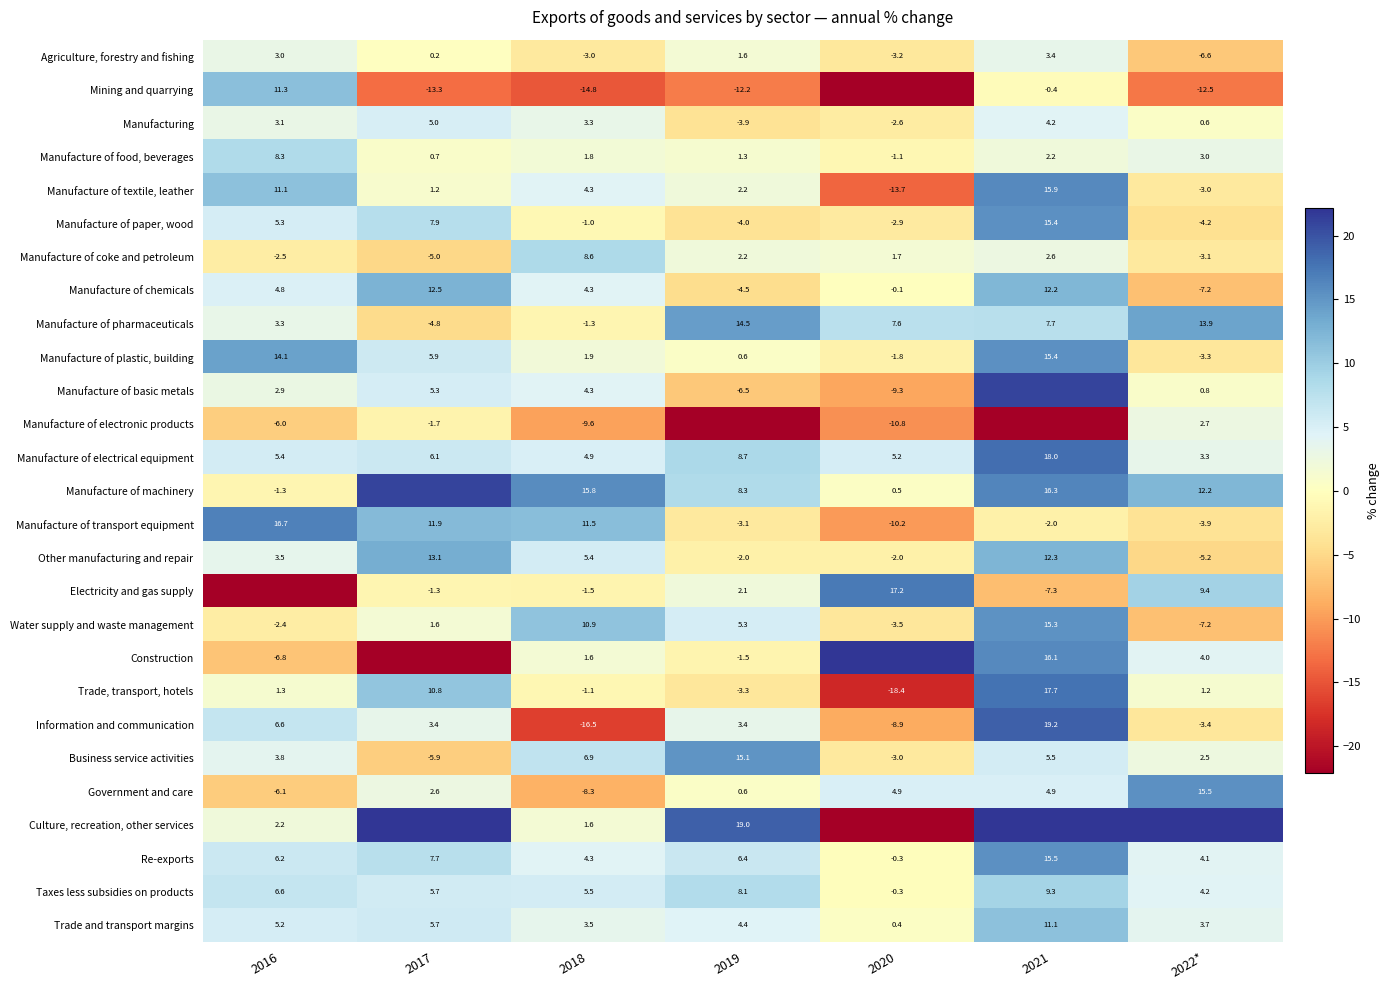

Is the value of Manufacture of electronic products at 2016 greater than the value of Construction at 2021?

No